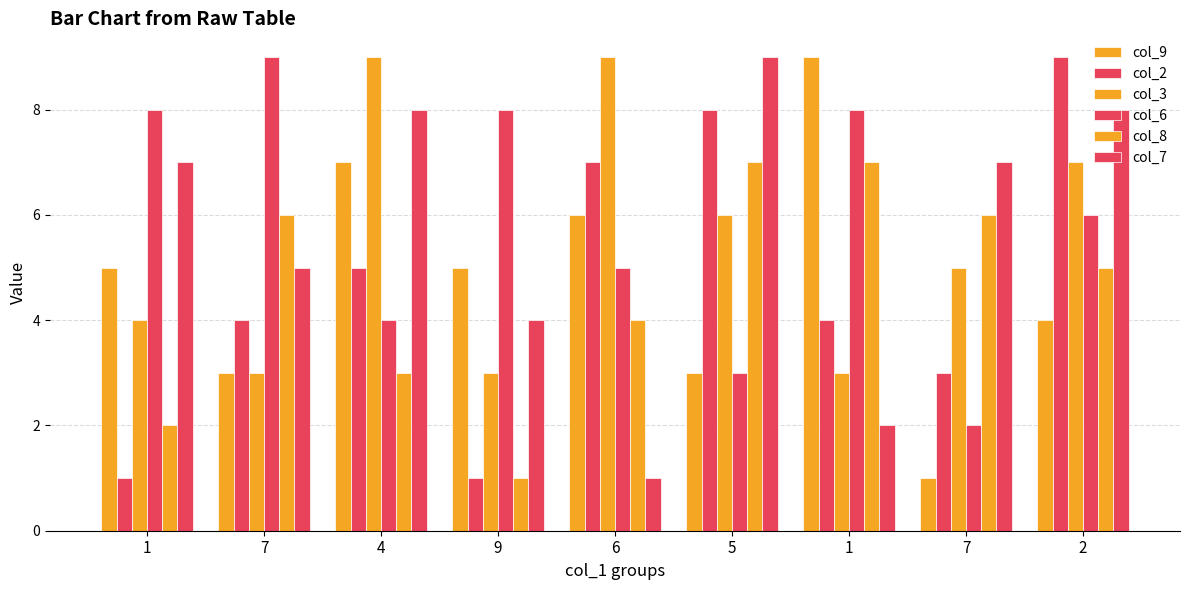

How many bars are there in total?

54